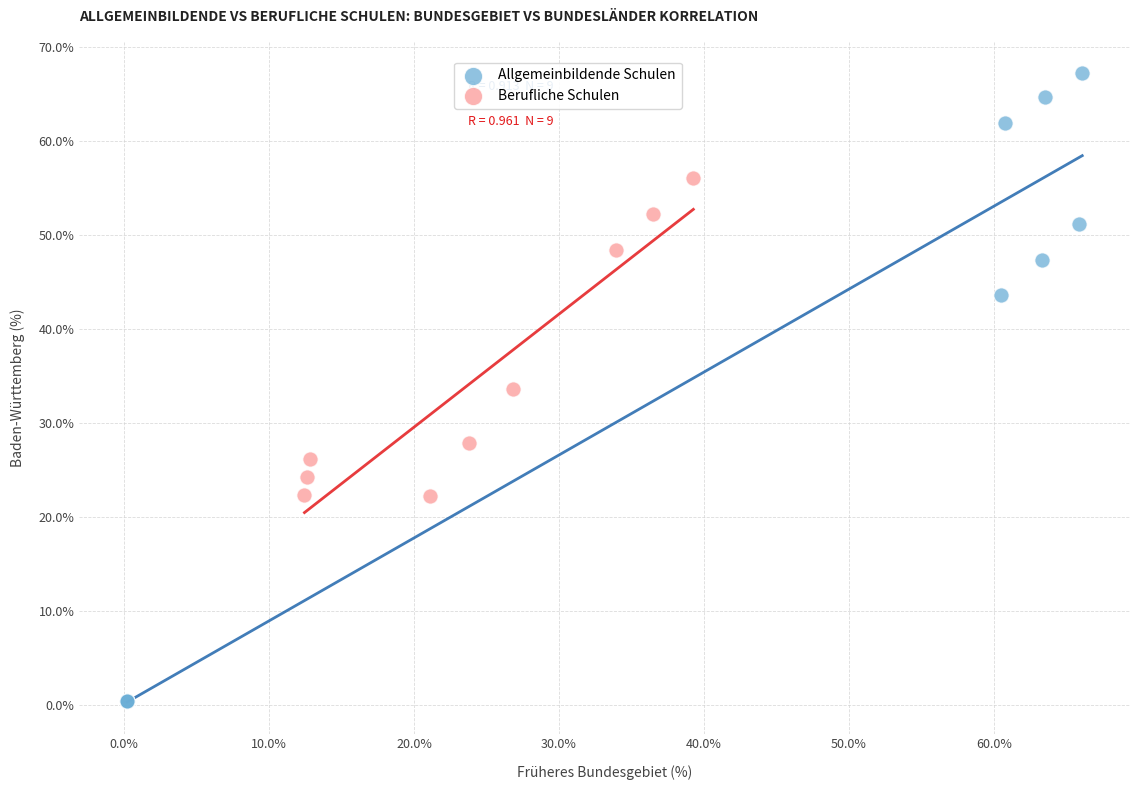

Which series contains the lowest Y value?

Allgemeinbildende Schulen